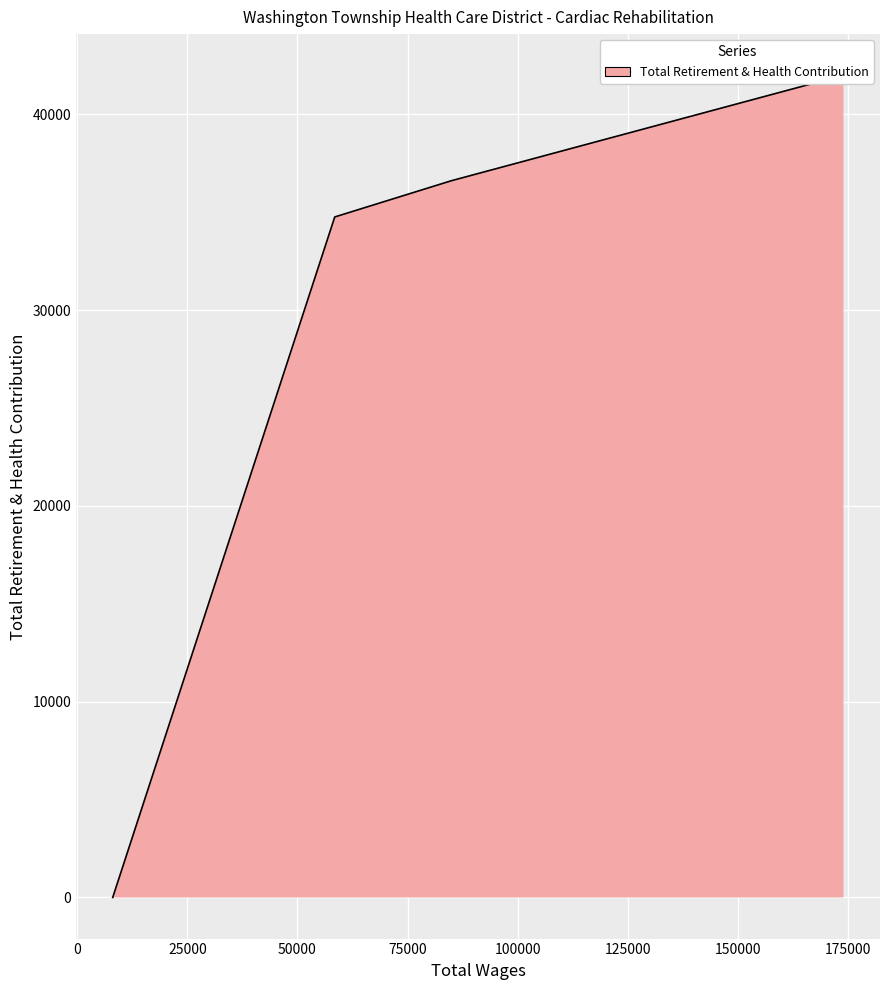

The chart shows a value of 34762 at 58471.0. True or false?

True